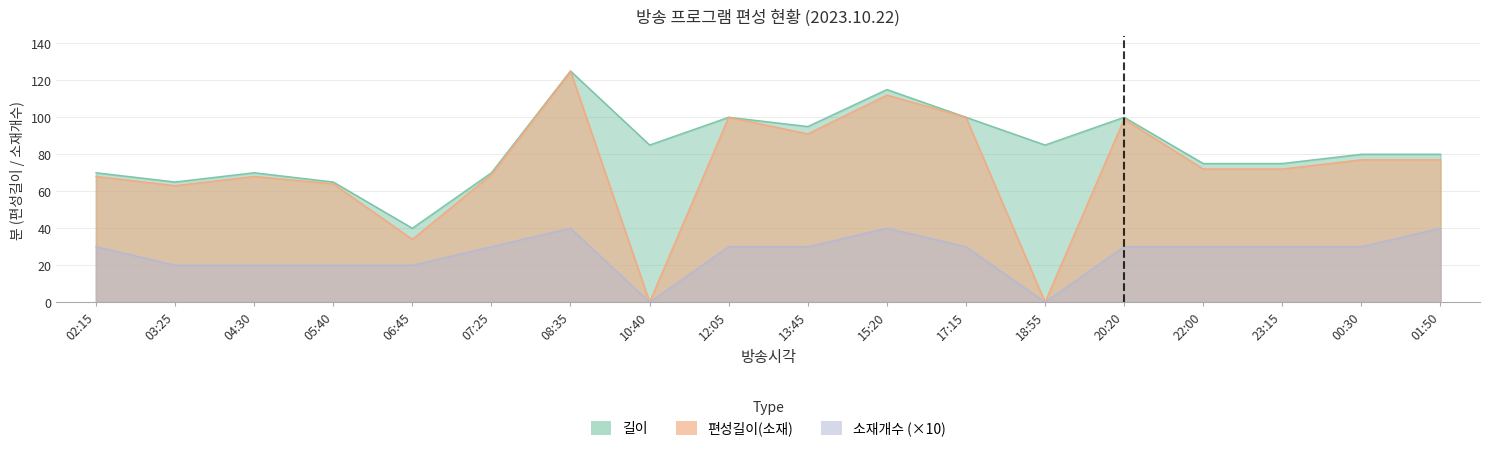

Between 15:20 and 20:20, which series saw the biggest shift?

길이